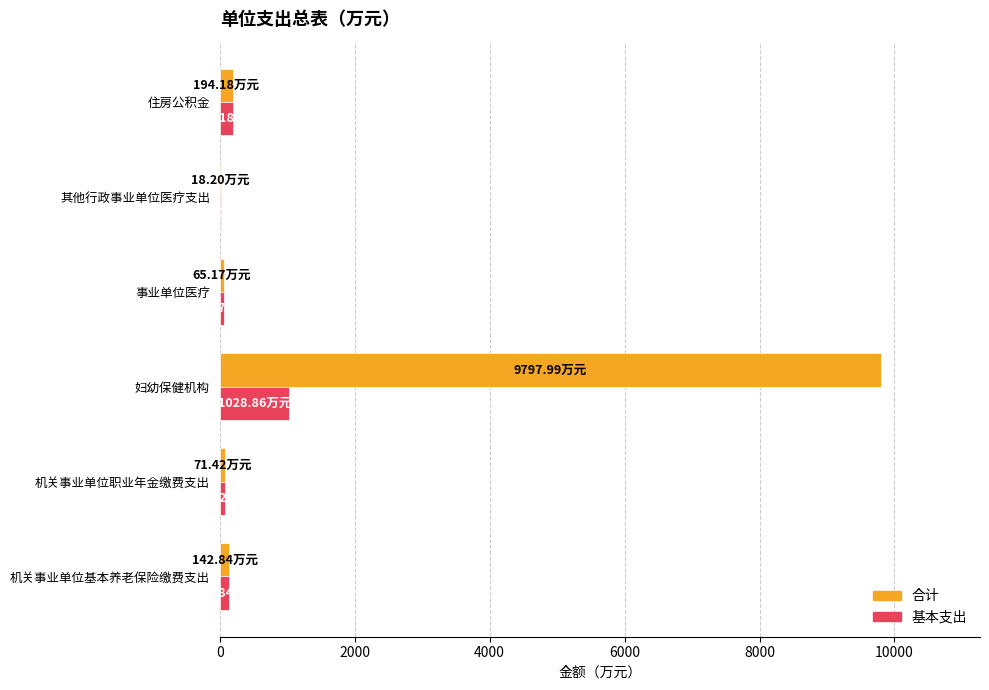

Which label corresponds to the largest value in the chart?

妇幼保健机构